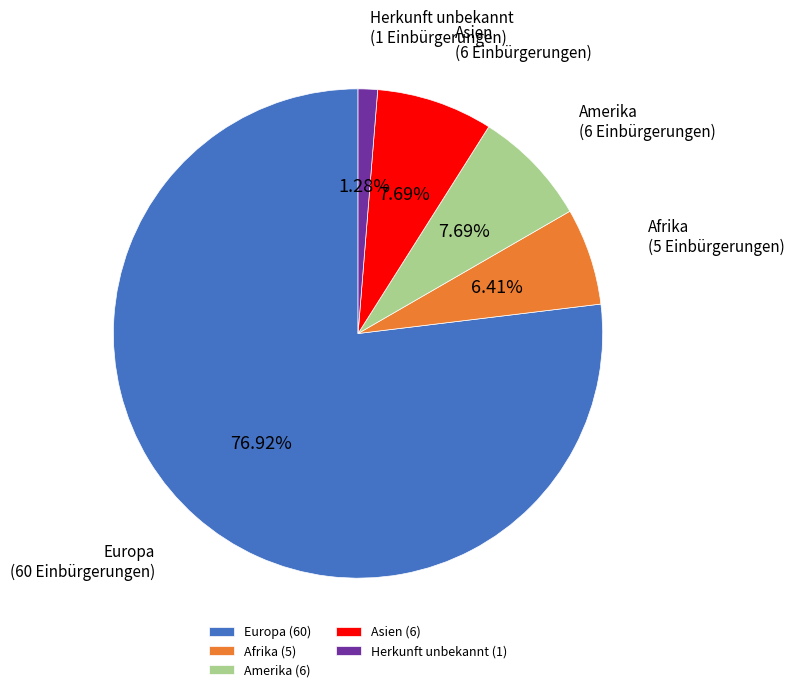

To the nearest percent, what is the difference between the largest and smallest slice percentages?

76%